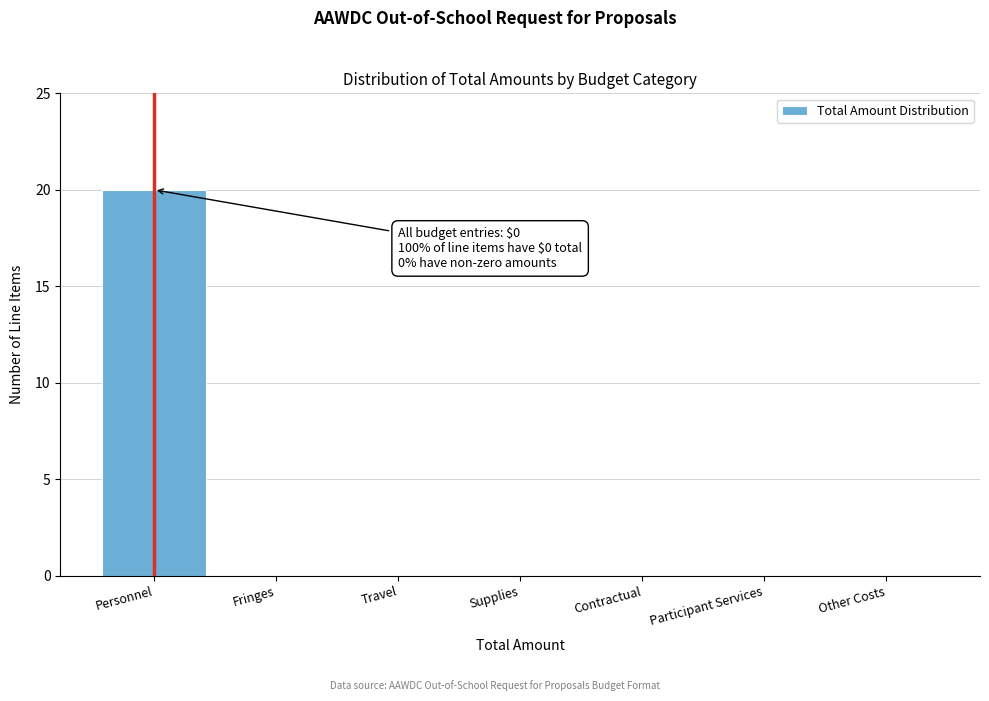

Reading left to right, extract all data points from this chart.

Personnel=20	Fringes=0	Travel=0	Supplies=0	Contractual=0	Participant Services=0	Other Costs=0